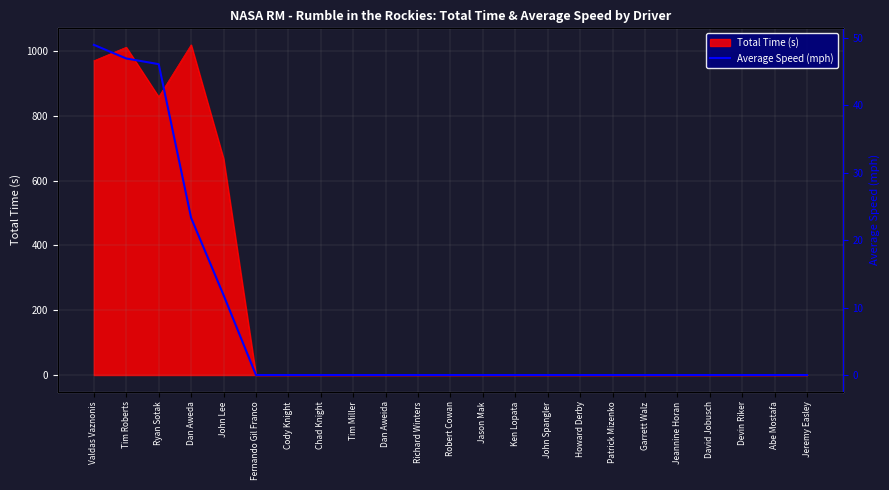

Which label corresponds to the smallest value in the chart?

Fernando Gil Franco